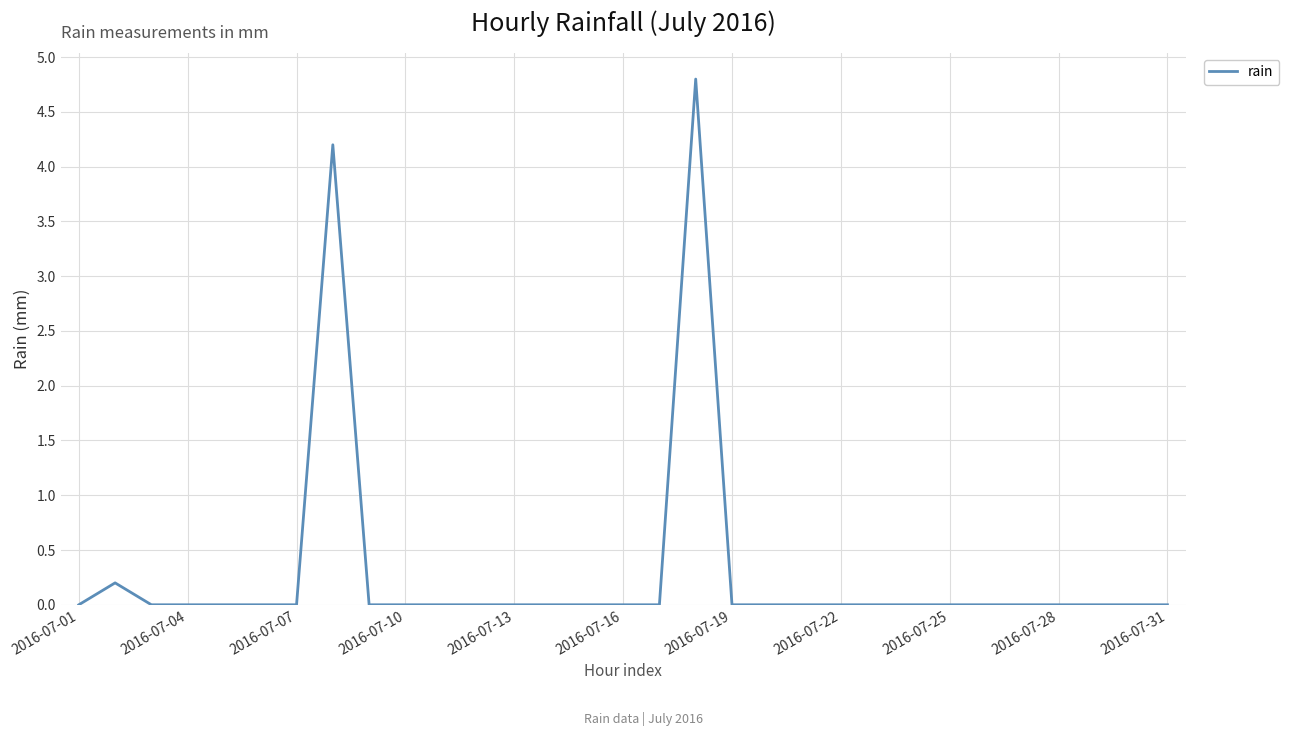

What is the greatest value displayed?

4.8